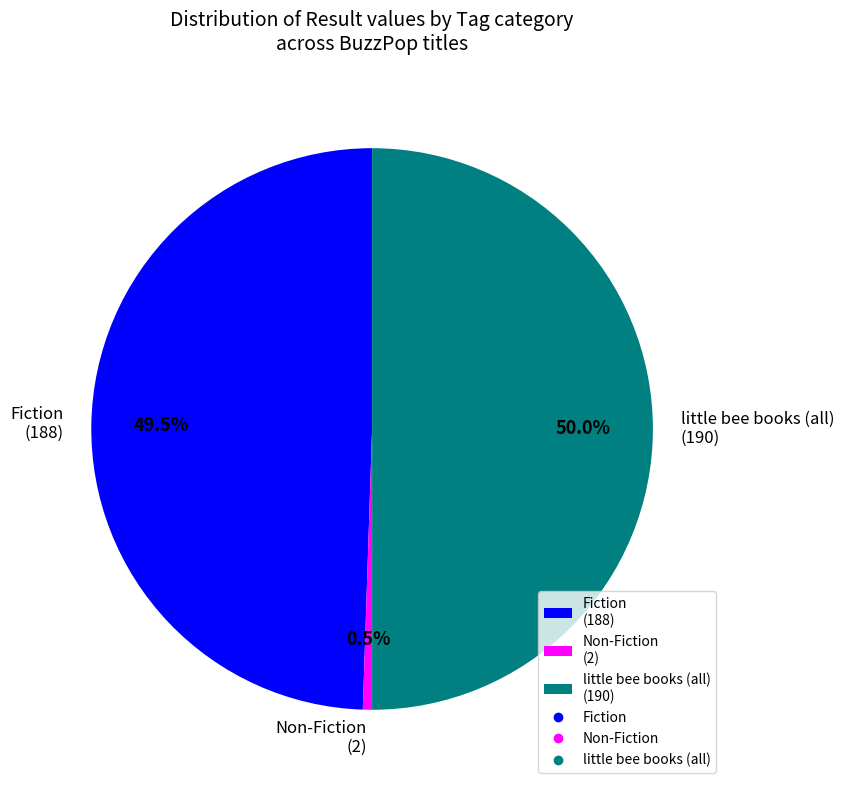

Between little bee books and Non-Fiction, which is larger?

little bee books